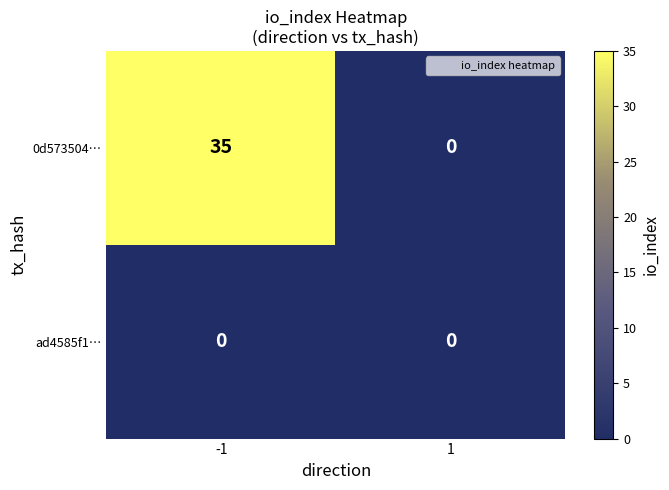

Which series has the largest total across all categories?

0d573504…